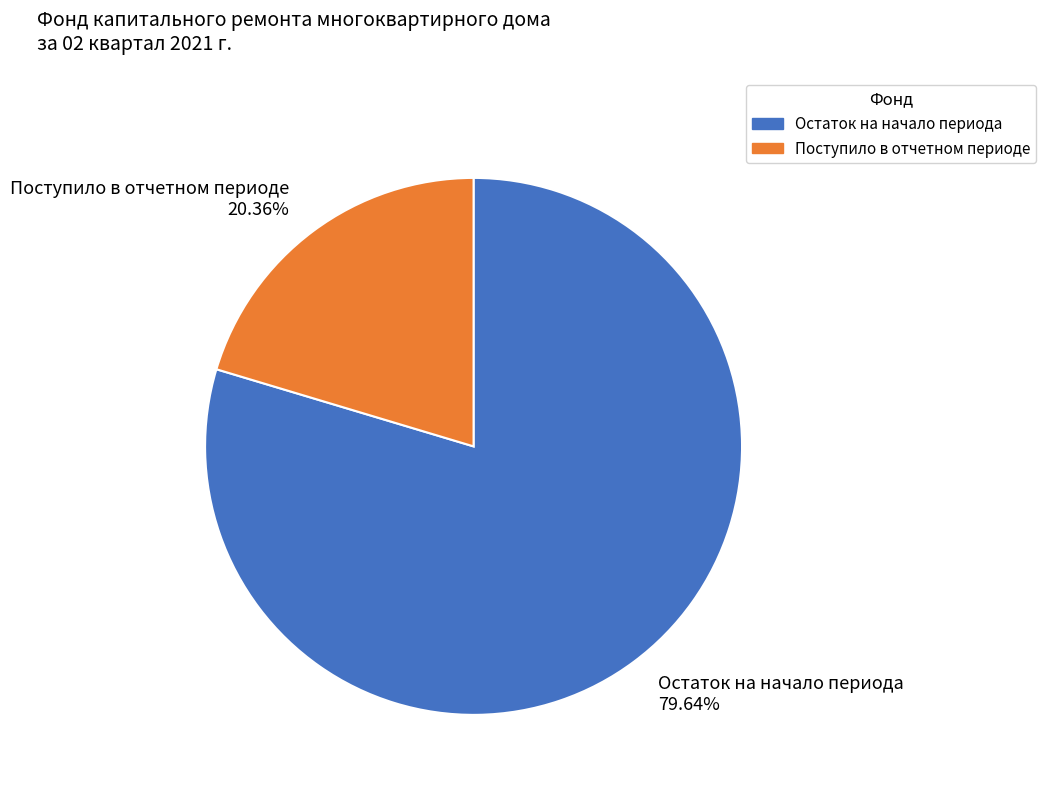

Which has a higher value, Поступило в отчетном периоде 20.36% or Остаток на начало периода 79.64%?

Остаток на начало периода 79.64%